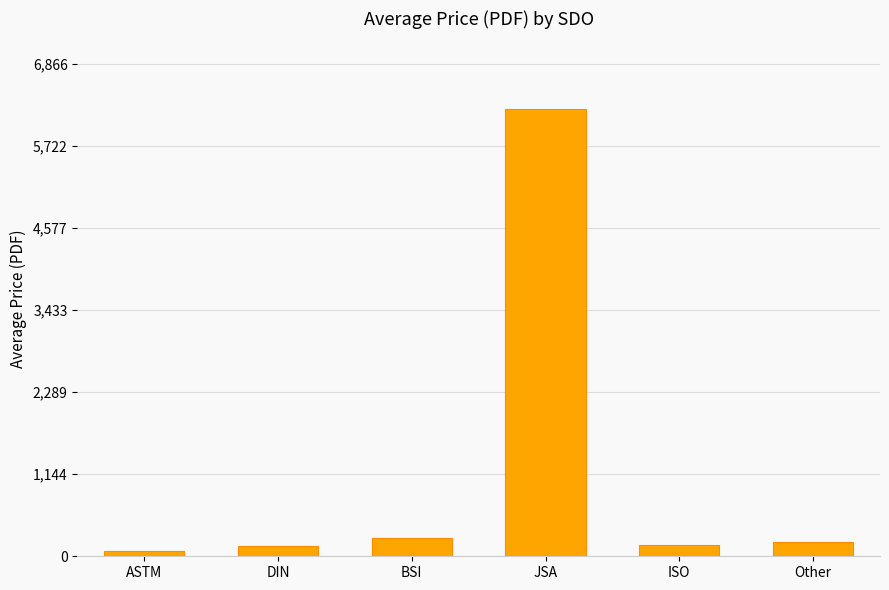

What is the average value?

1178.2